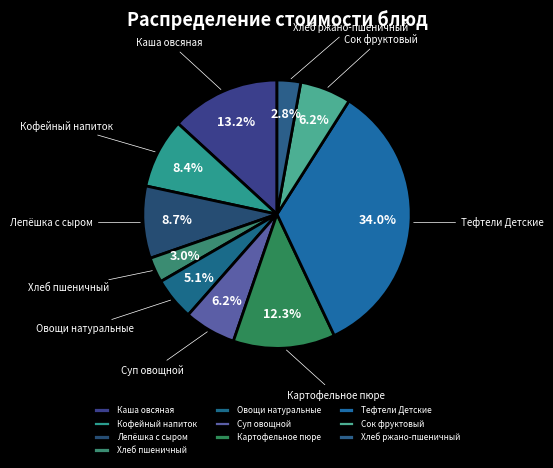

Is there any slice that represents more than half of the pie?

No